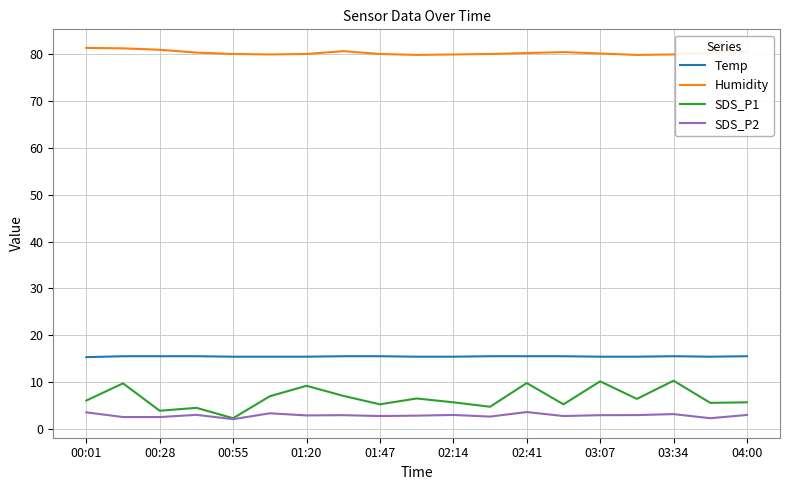

Which series has the widest spread of values?

SDS_P1